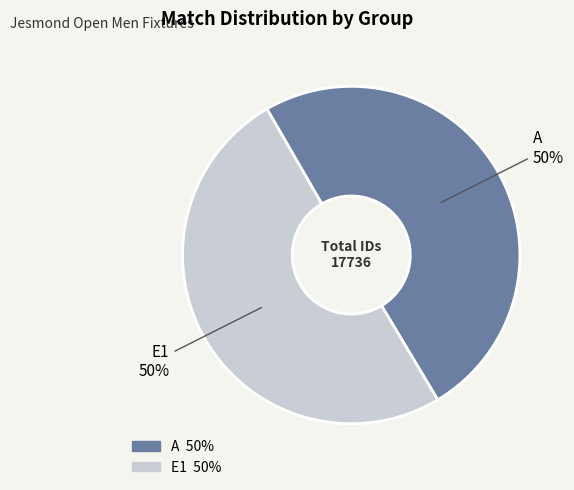

To the nearest percent, what is the combined percentage of E1 and A?

100%